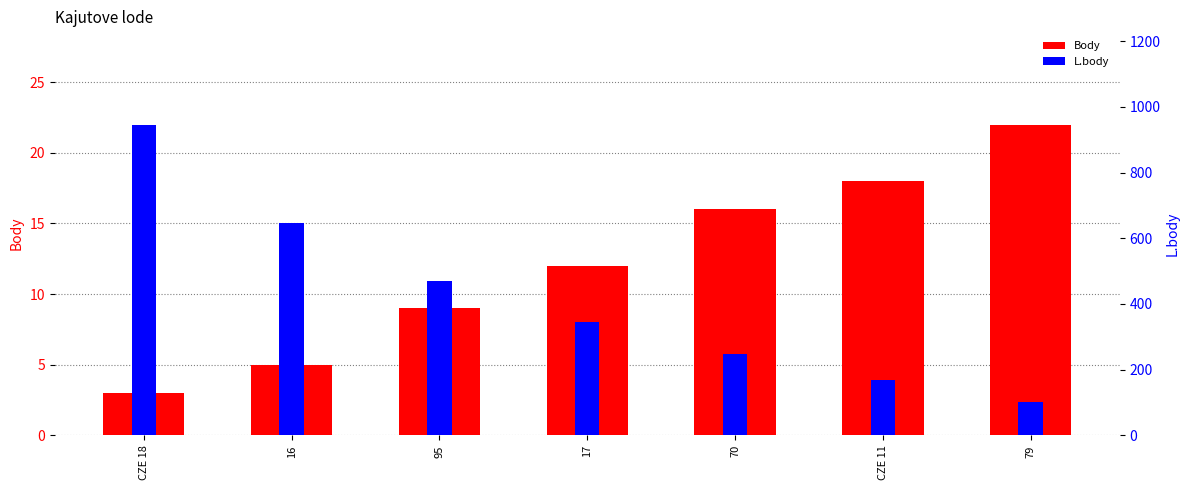

List the series in order of their overall mean, highest first.

L.body, Body